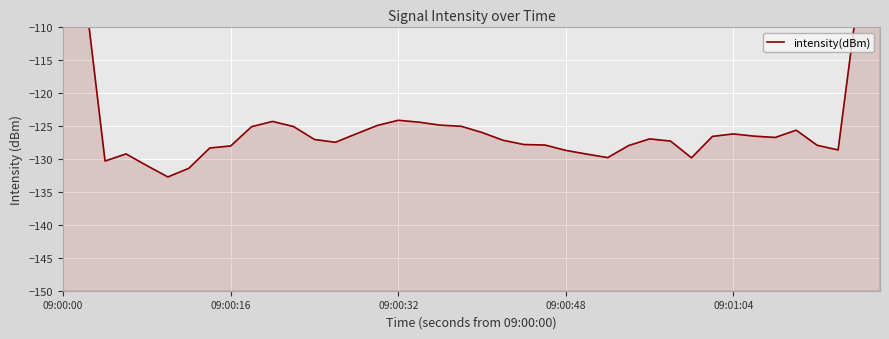

How many lines are shown in the chart?

1